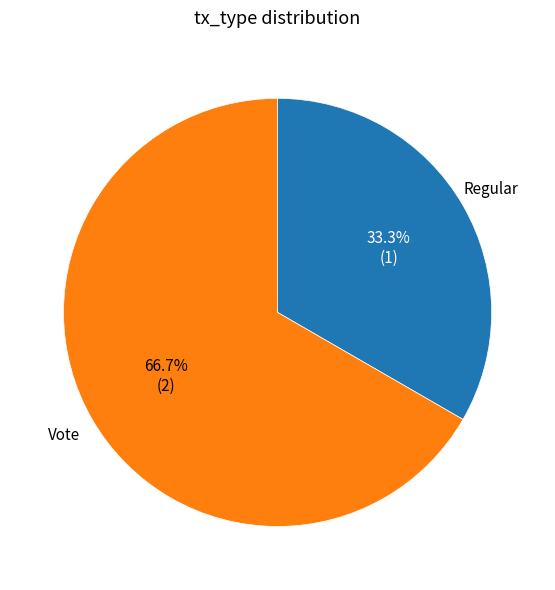

True or false: Regular accounts for 33% of the total.

True